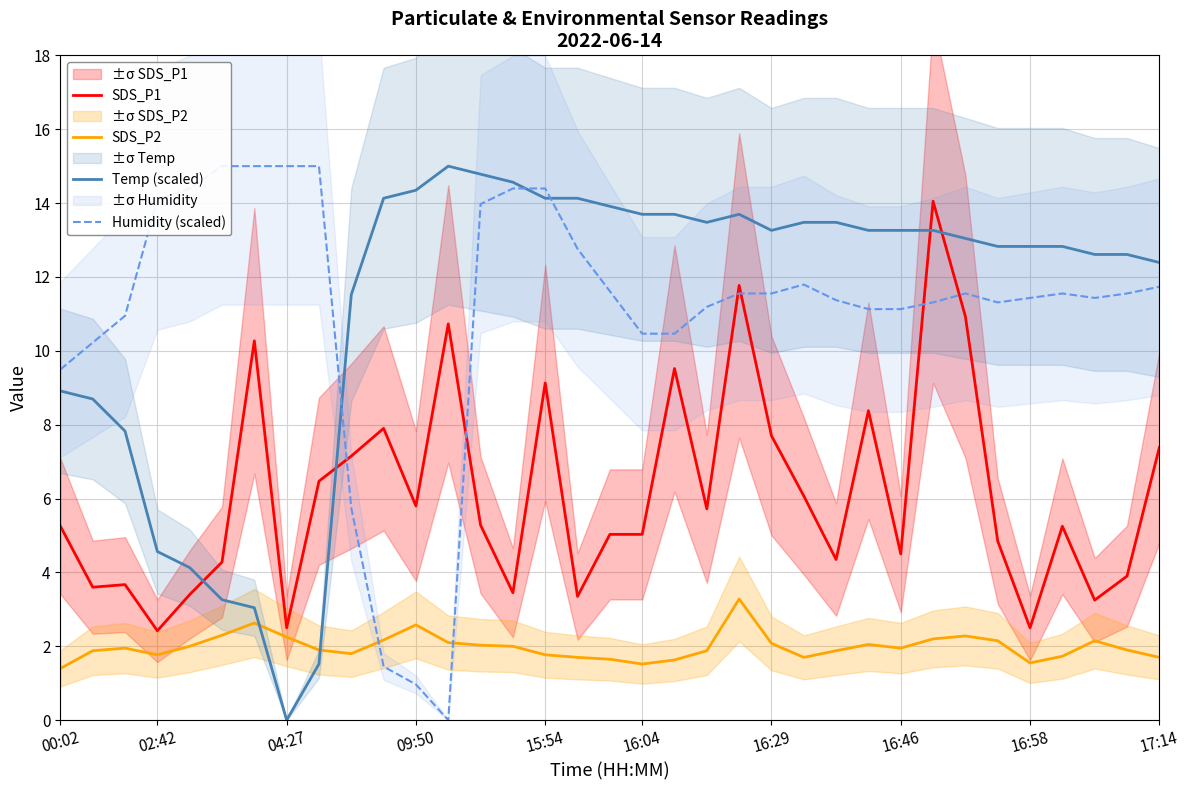

What is the lowest value of the SDS_P2 series?

1.4